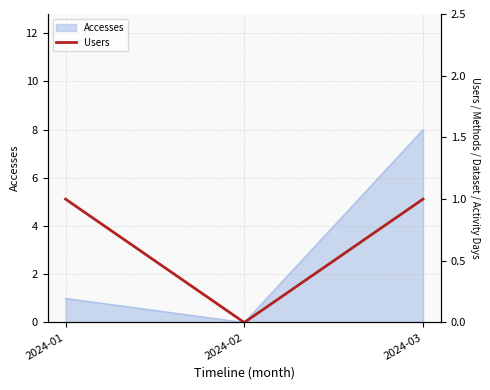

The value at 2024-01 is 1. True or false?

True